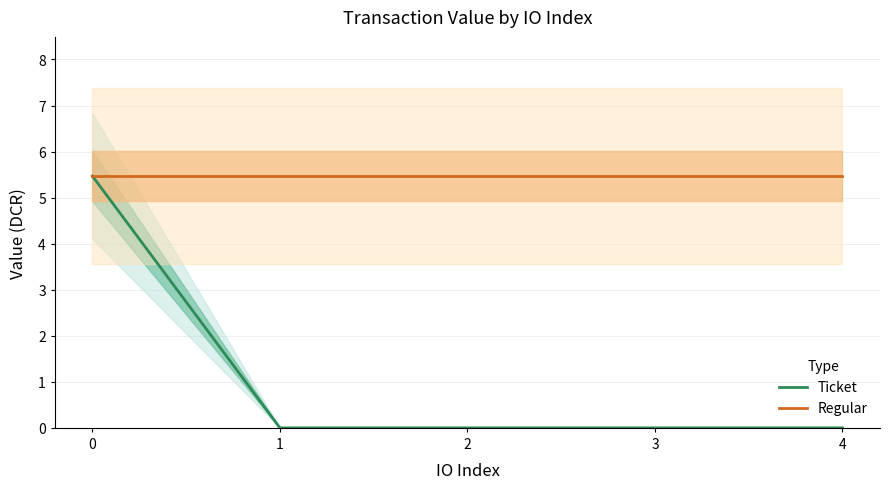

Which series has the largest total across all categories?

Regular